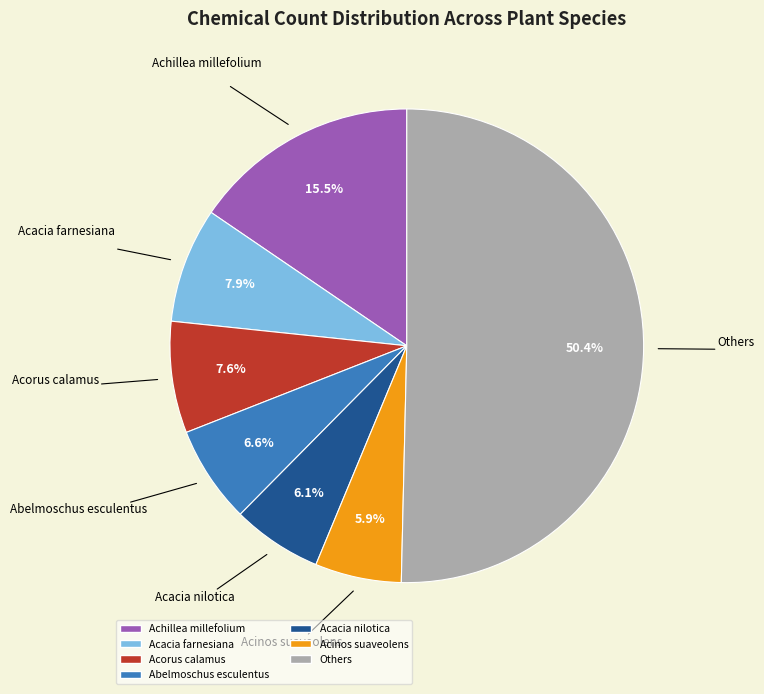

Count the number of slices in the pie.

7